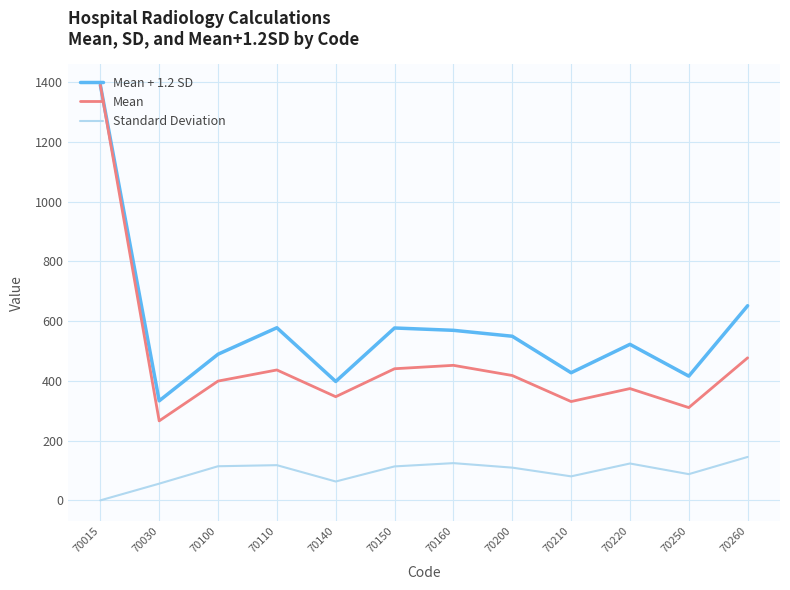

Which category has the highest value across all series?

70015